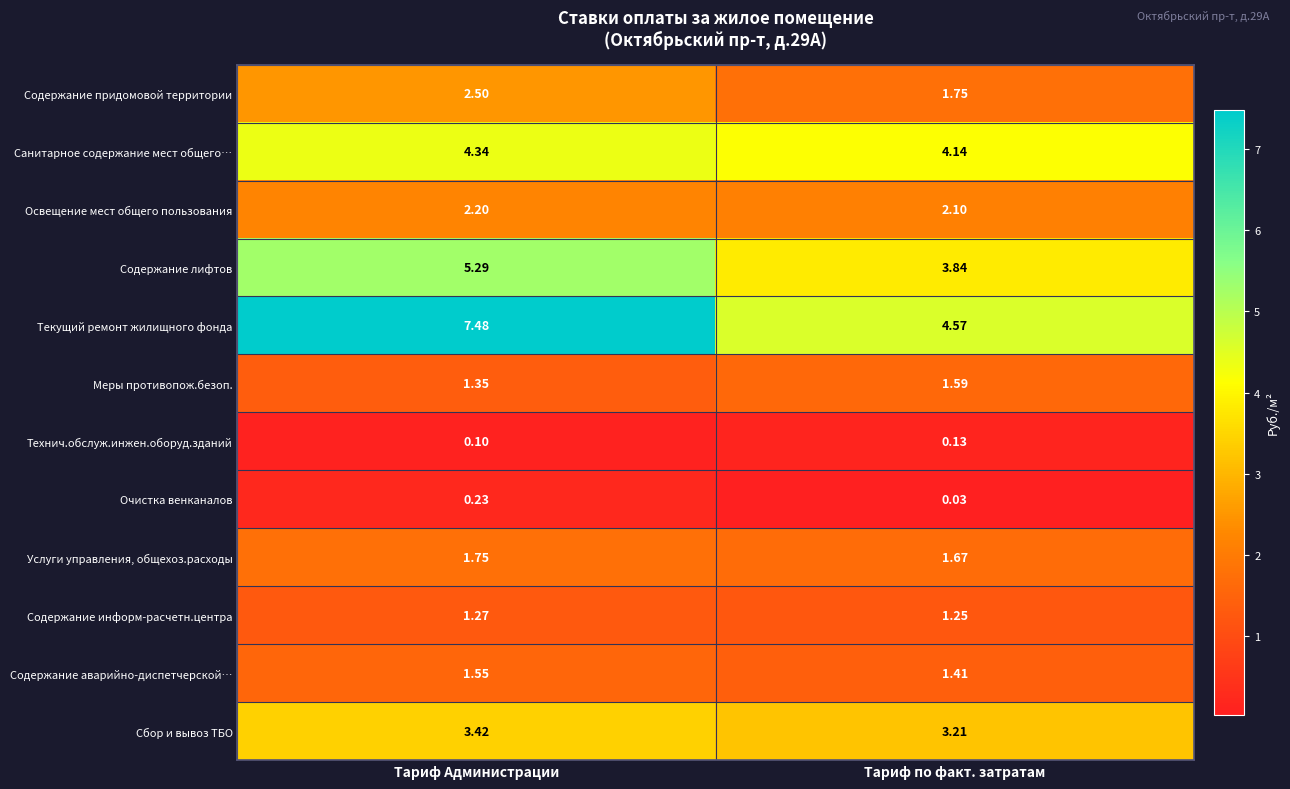

Which series changed the most between Тариф Администрации and Тариф по факт. затратам?

Текущий ремонт жилищного фонда